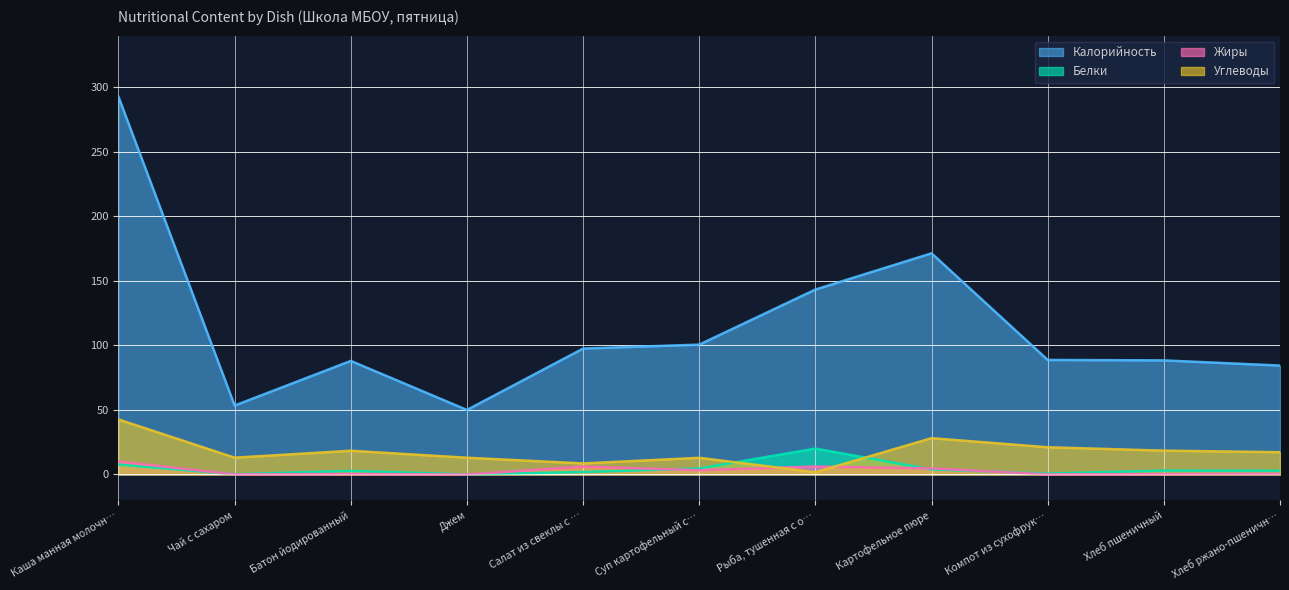

Is it true that Калорийность equals 97.2 at Рыба, тушенная с о…?

False